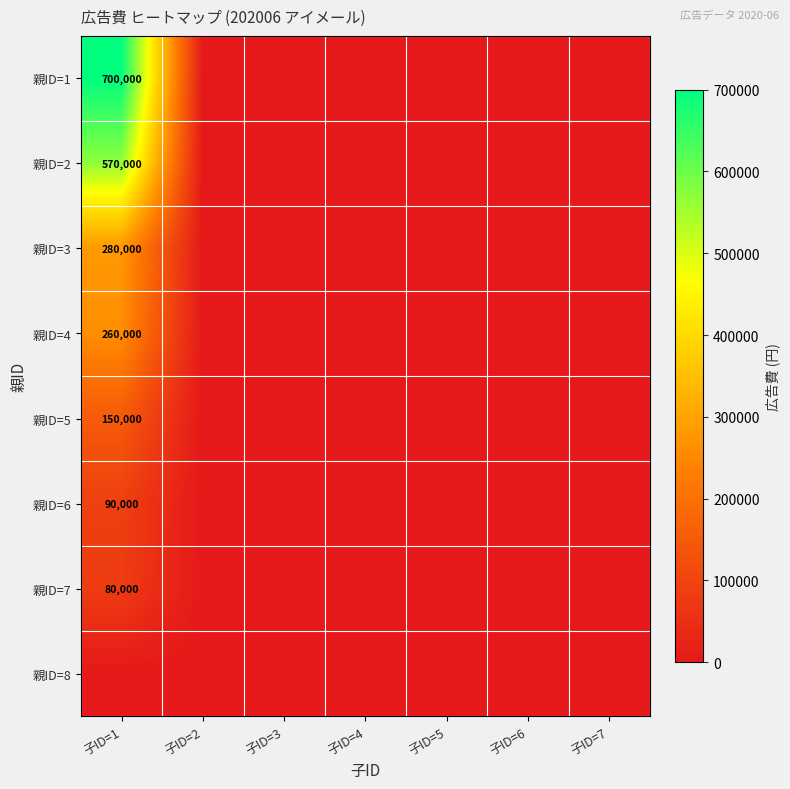

At which category is the sum across all series the highest?

子ID=1